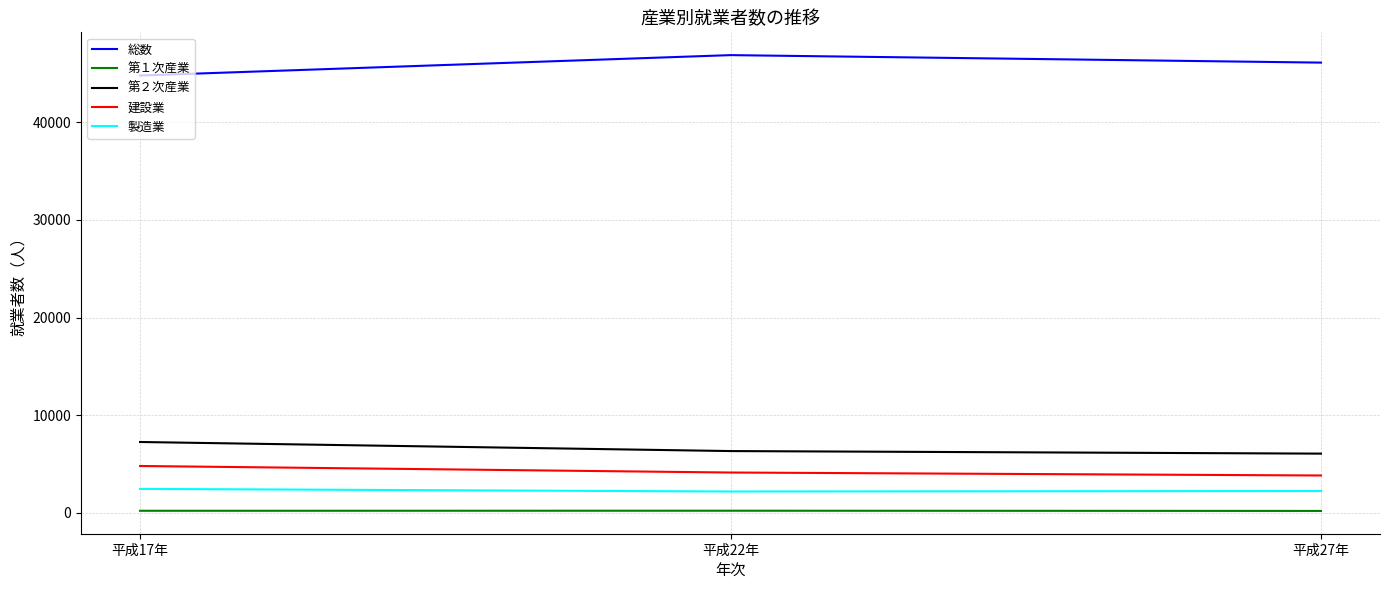

How many categories are shown in the chart?

3